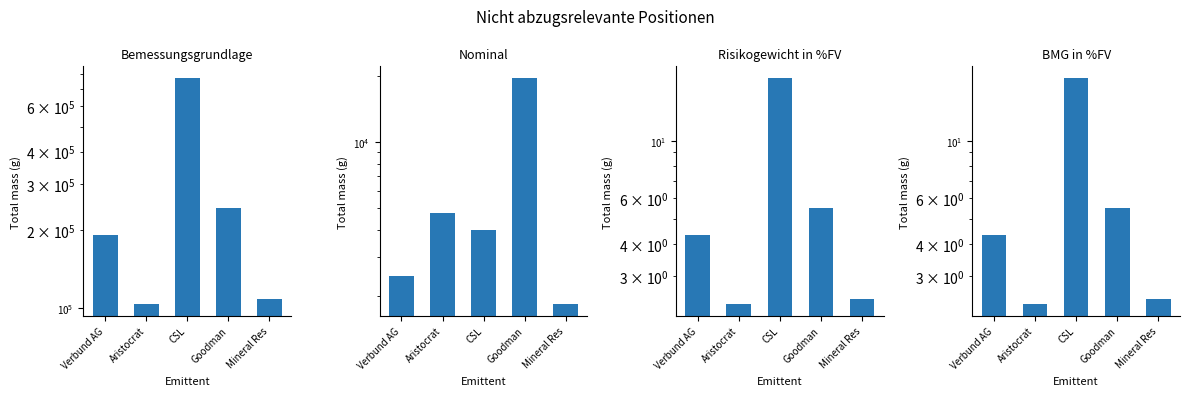

What is the difference between the highest and lowest values at Mineral Res?

108407.7